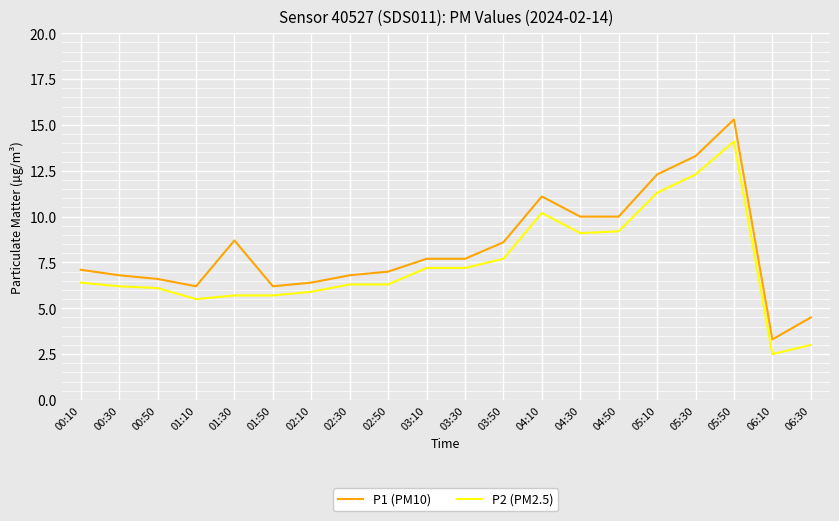

Where does the P2 (PM2.5) series first go above 6?

00:10